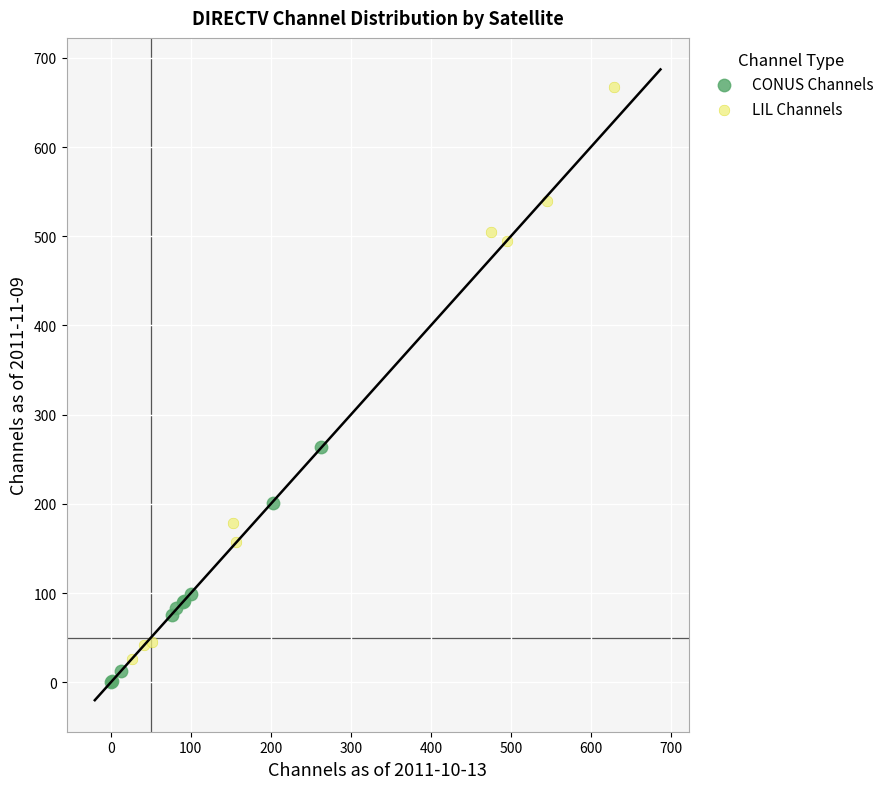

Which series has the widest spread of Y values?

LIL Channels